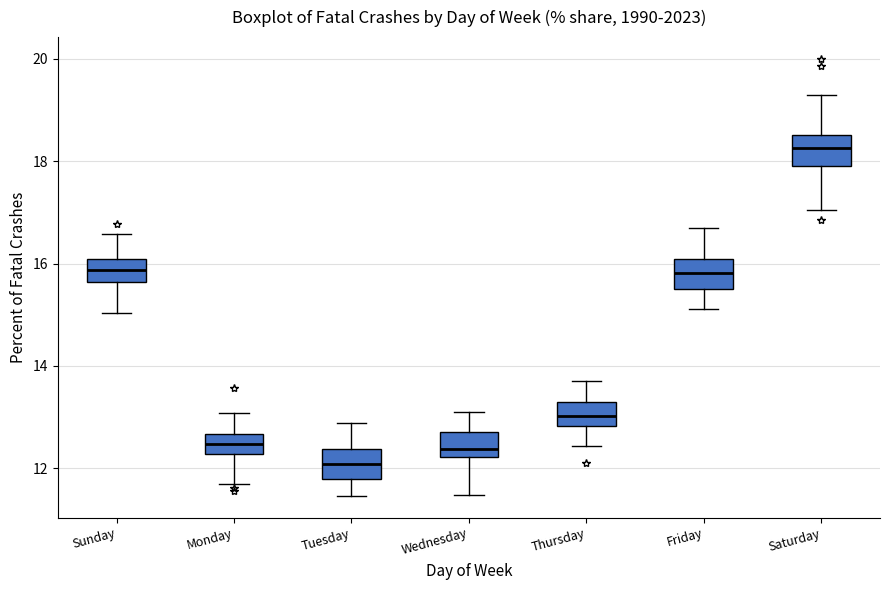

Reading left to right, read every box against the y-axis: the position of its median line, the range the box covers, and the ends of its whiskers. The values are not printed on the chart, so give them approximately, as read against the axis.

Sunday: median 15.8, box 15.6 to 16.0, whiskers 15.0 to 16.6
Monday: median 12.4, box 12.2 to 12.6, whiskers 11.6 to 13.0
Tuesday: median 12.0, box 11.8 to 12.4, whiskers 11.4 to 12.8
Wednesday: median 12.4, box 12.2 to 12.8, whiskers 11.4 to 13.2
Thursday: median 13.0, box 12.8 to 13.2, whiskers 12.4 to 13.8
Friday: median 15.8, box 15.6 to 16.0, whiskers 15.2 to 16.8
Saturday: median 18.2, box 18.0 to 18.6, whiskers 17.0 to 19.4